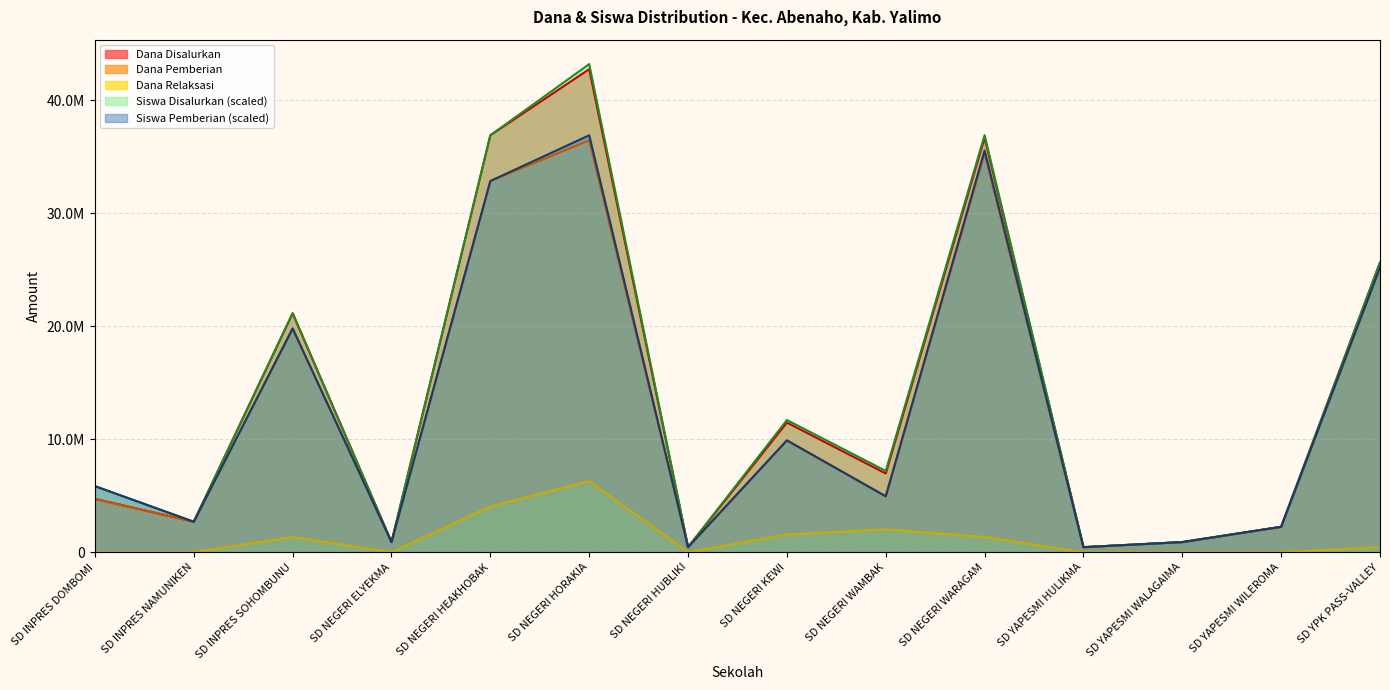

What is the difference between the Siswa Pemberian values at SD INPRES DOMBOMI and SD NEGERI HUBLIKI?

5400000